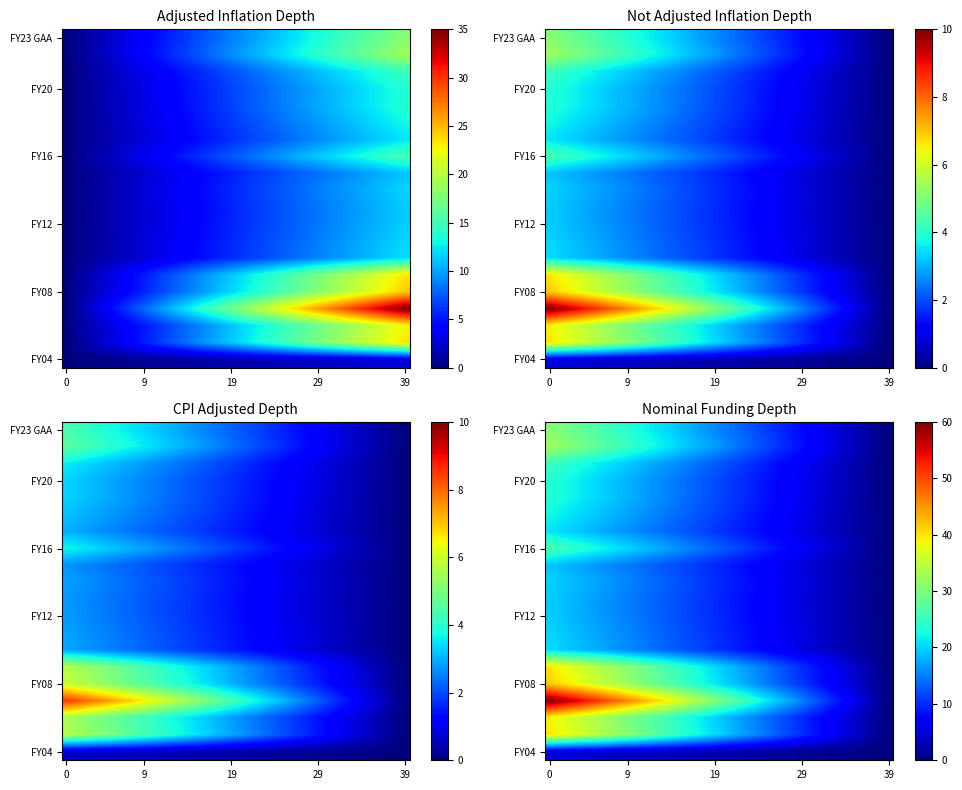

What is the difference between the maximum and minimum values in the row_9 series?

20.1